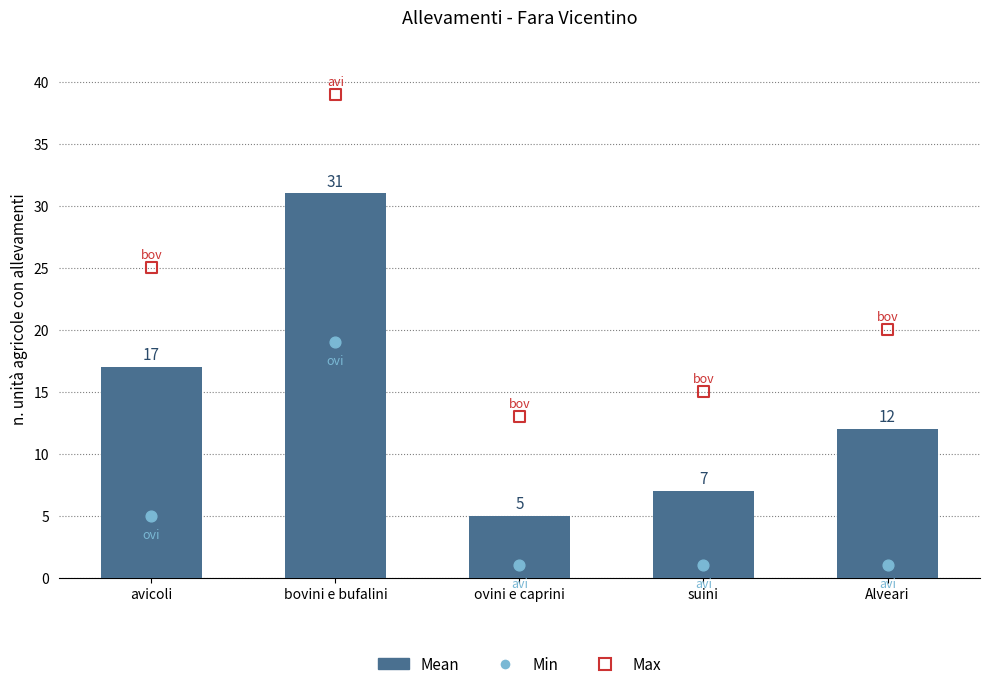

What is the total value across all series at avicoli?

47